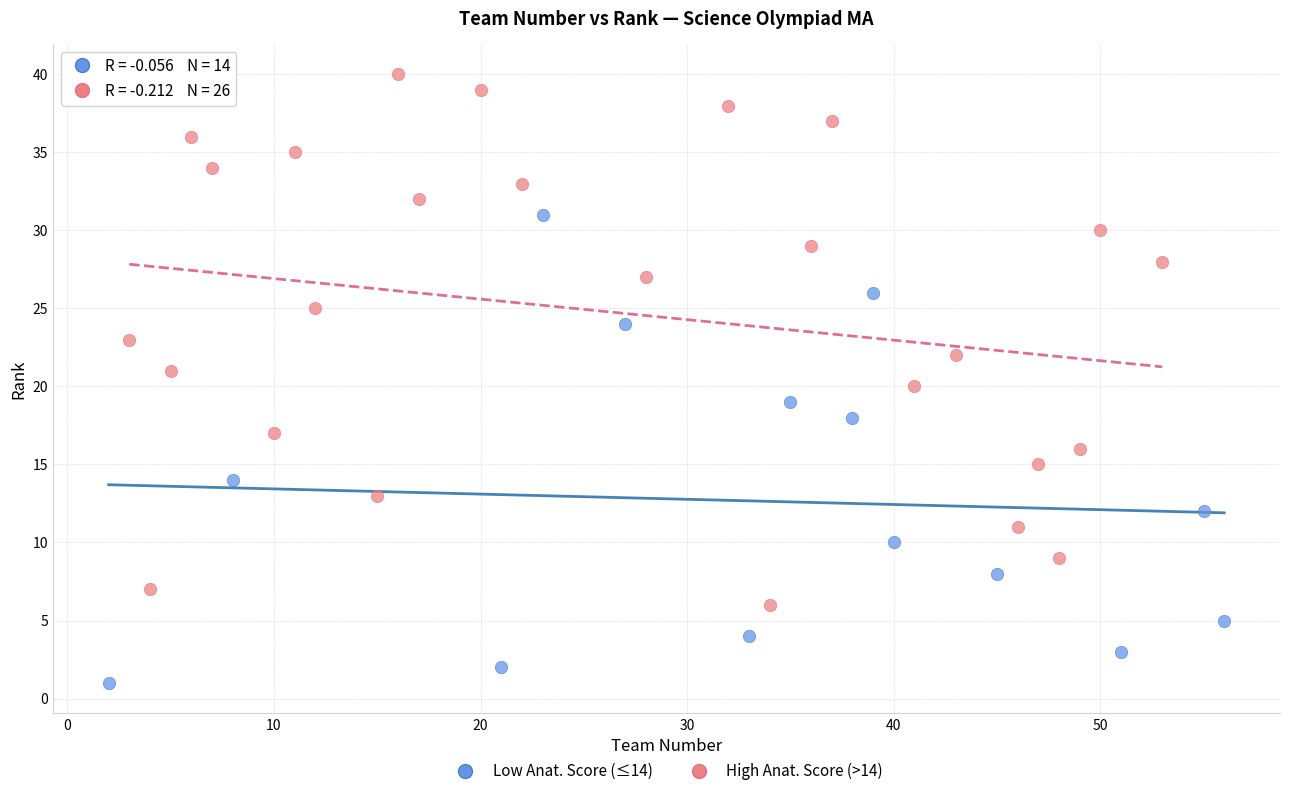

What are all the series names shown in the legend?

Low Anat. Score (≤14), High Anat. Score (>14)